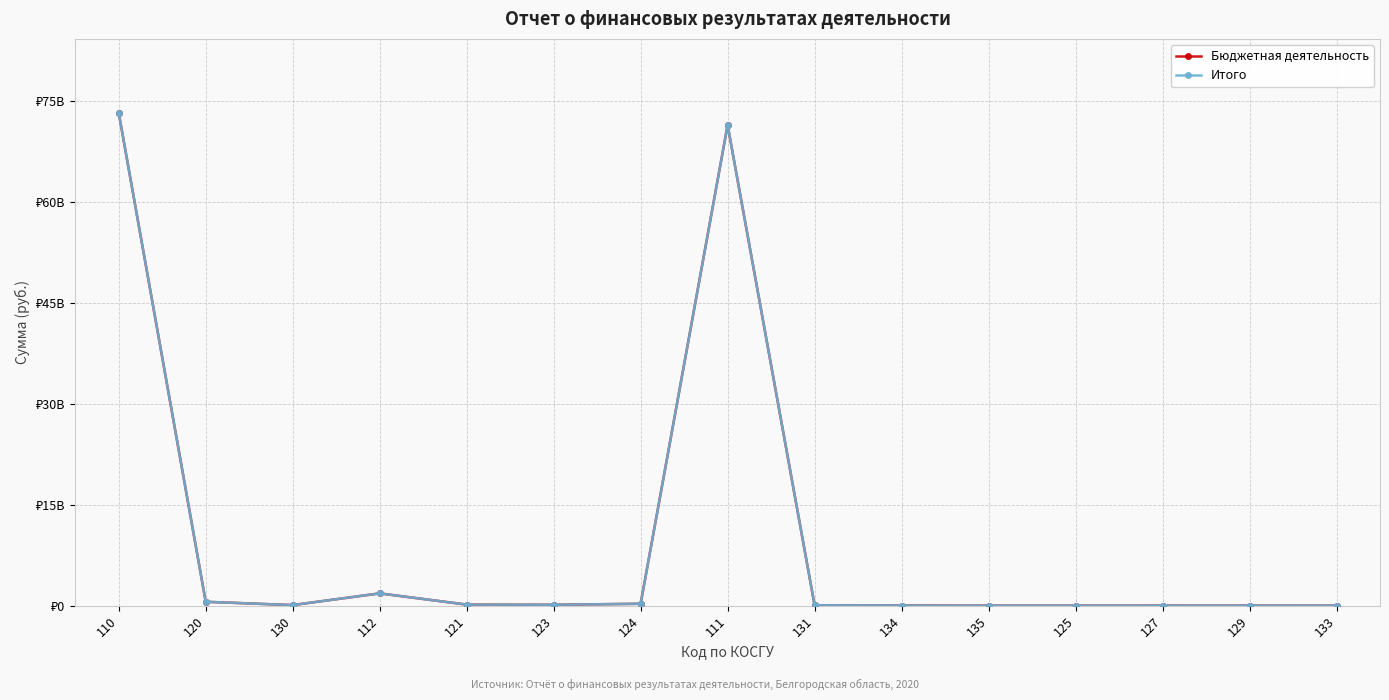

Does the chart have visible grid lines?

Yes